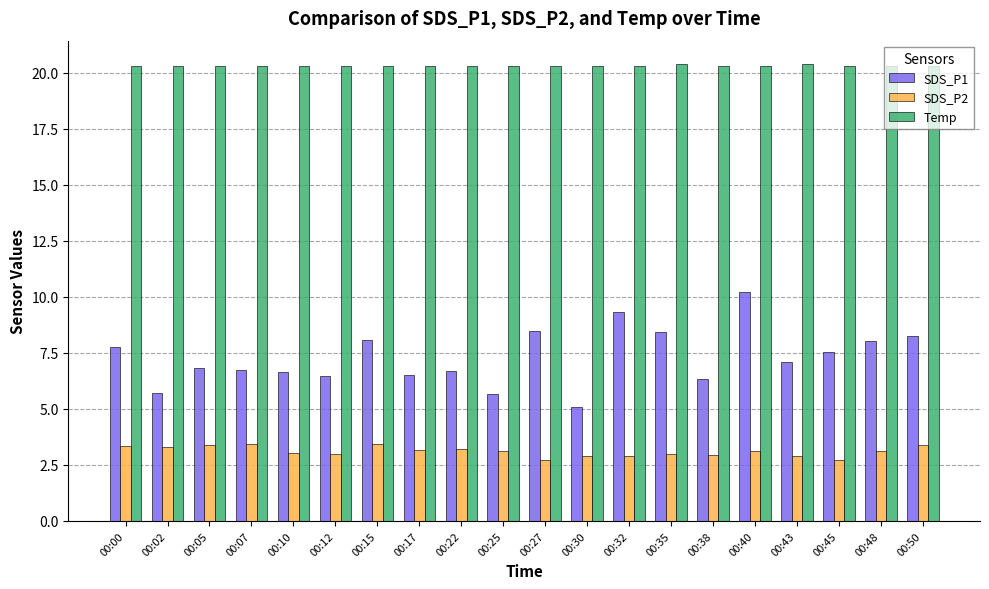

How many Temp values are between 20 and 21?

20